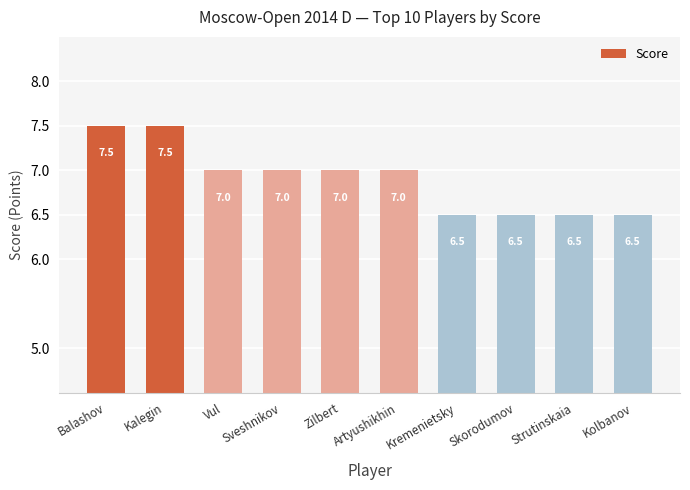

What is the label of the 4th bar from the left?

Sveshnikov